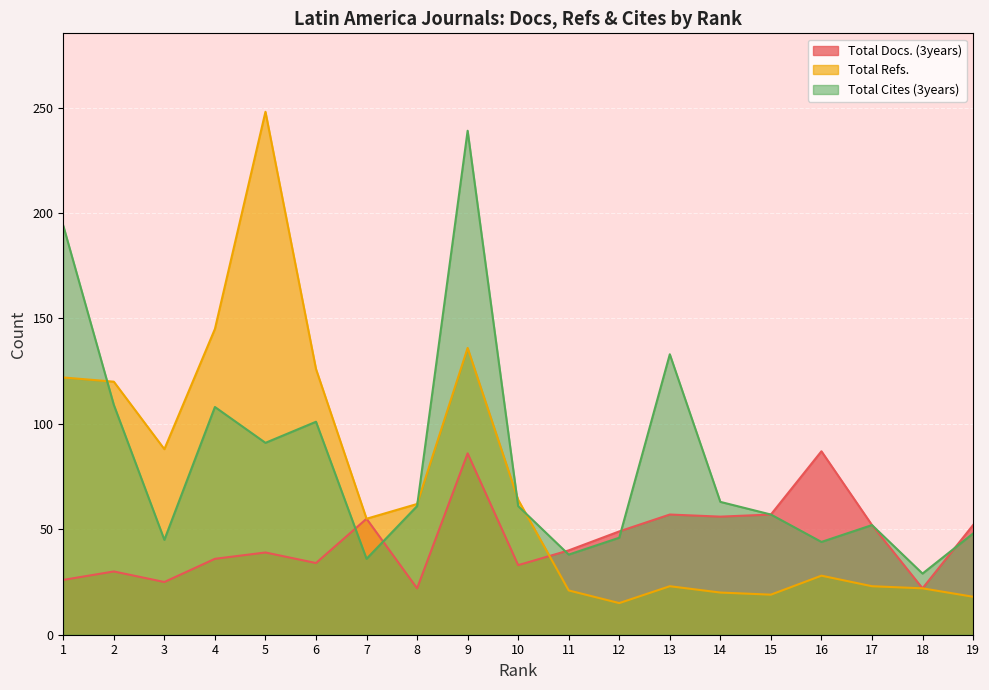

In Total Cites (3years), how many points are lower than both neighbors (excluding endpoints)?

6